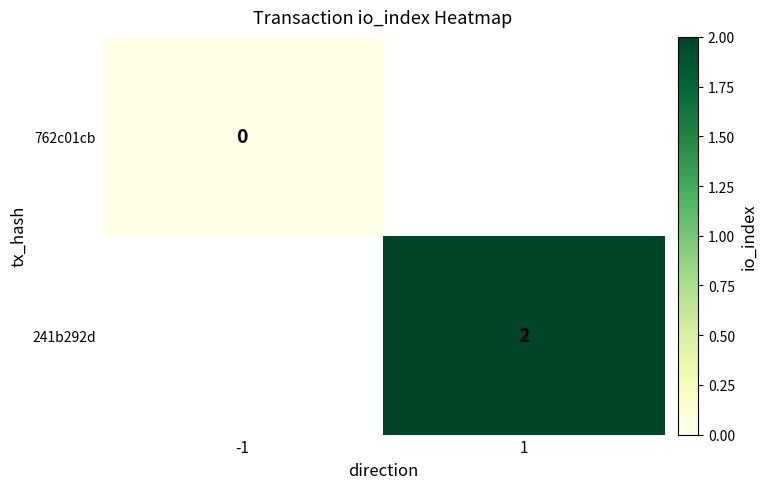

True or false: 241b292d has a value of 2 at 1.

True